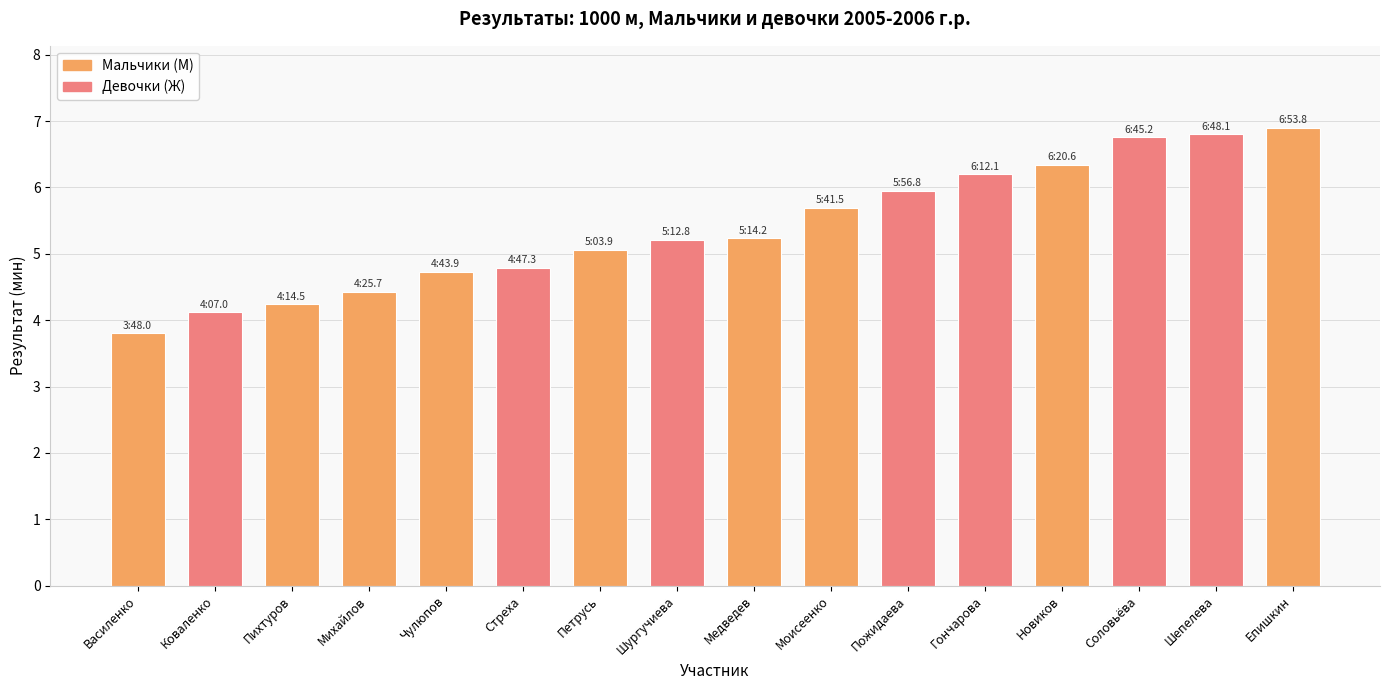

Reading right to left, list all the values displayed in this chart.

6.9	6.8	6.8	6.3	6.2	5.9	5.7	5.2	5.2	5.1	4.8	4.7	4.4	4.2	4.1	3.8